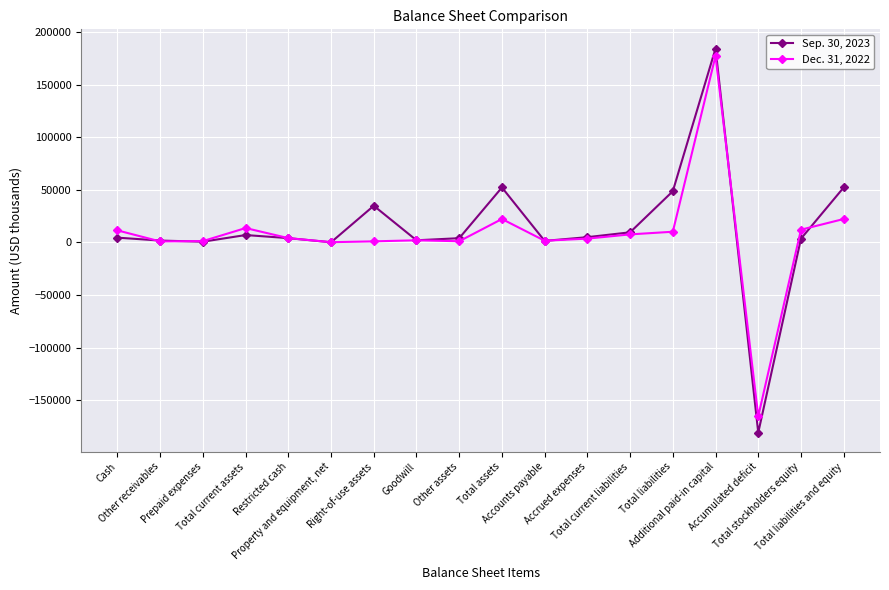

Rank the series by their maximum value, from lowest to highest.

Dec. 31, 2022, Sep. 30, 2023